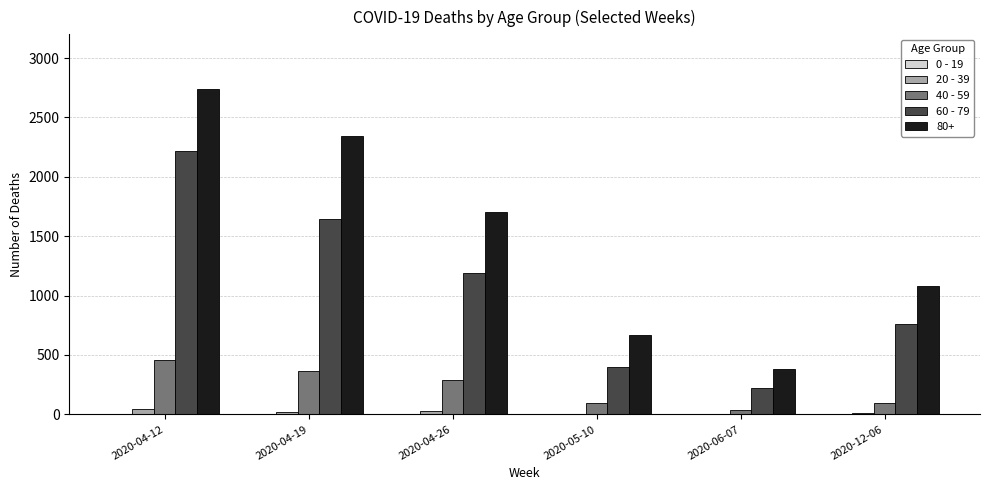

At which category is the sum across all series the highest?

2020-04-12